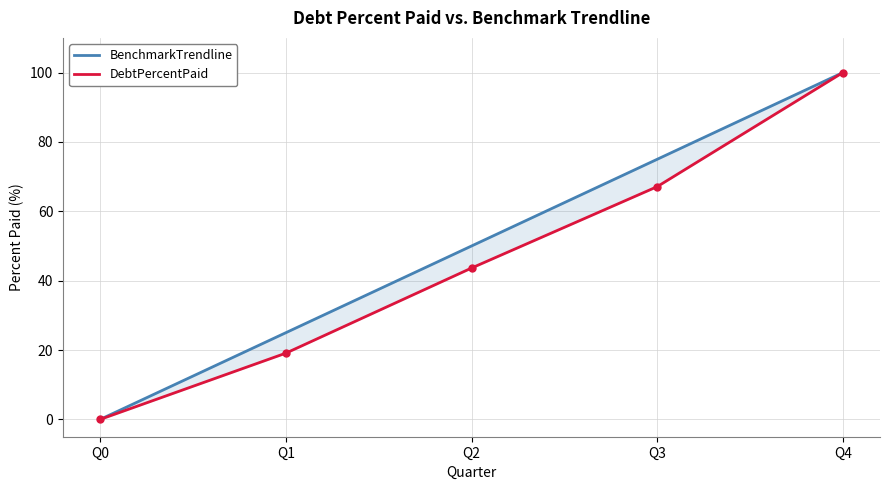

True or false: BenchmarkTrendline and DebtPercentPaid intersect in this chart.

False